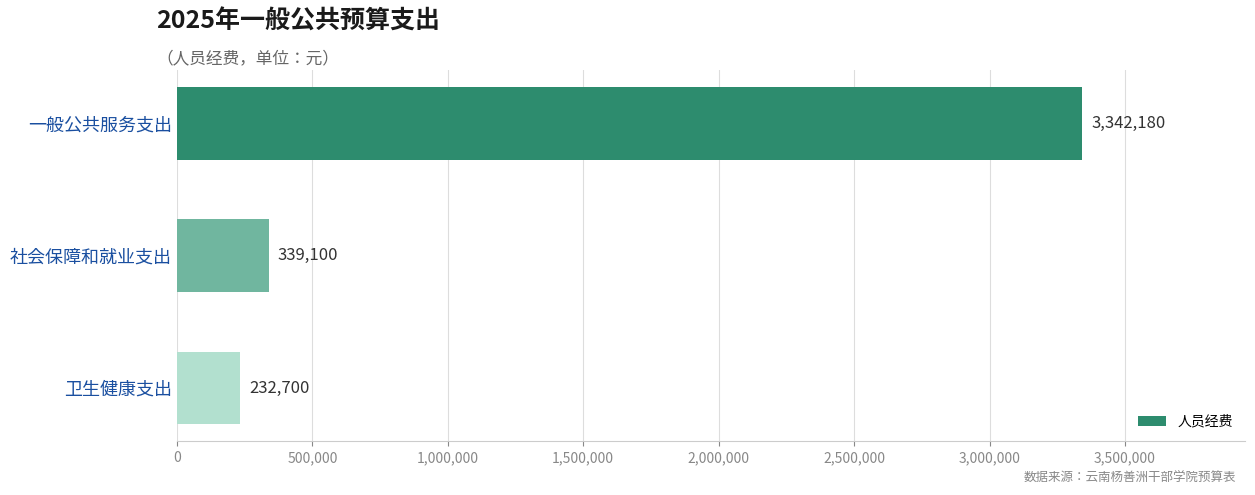

The chart shows a value of 74968 at 社会保障和就业支出. True or false?

False